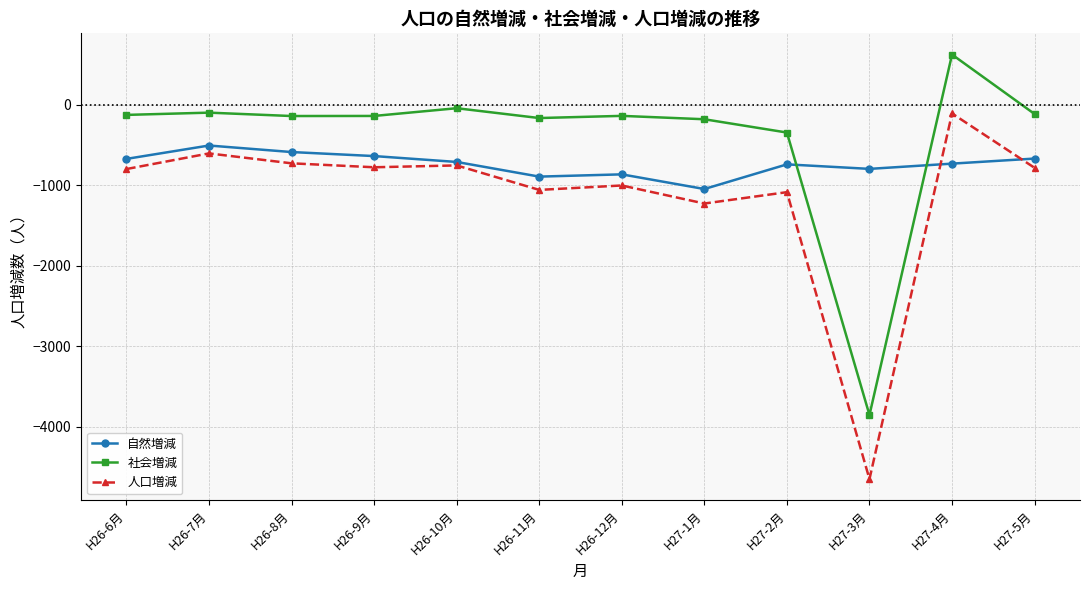

What is the difference between the second highest and second lowest values in the 自然増減 series?

305